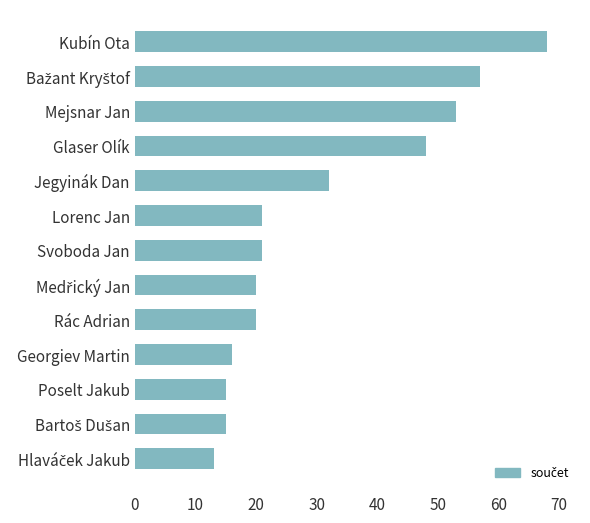

What is the average value?

31